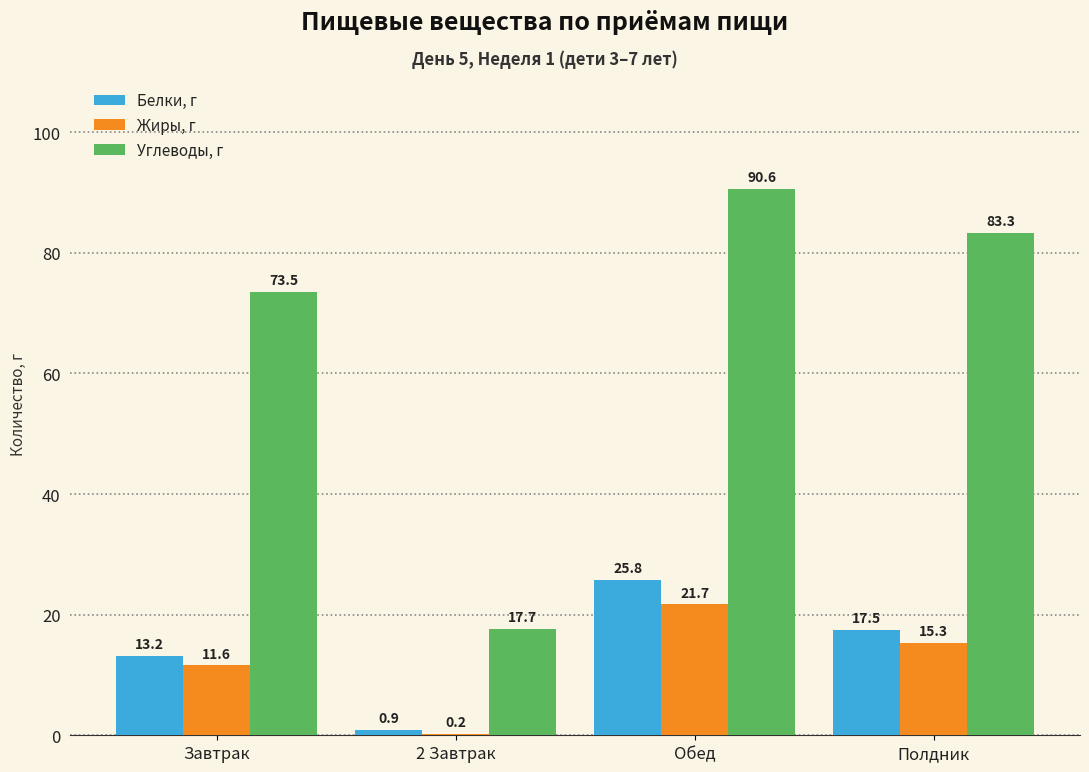

The Углеводы, г series shows 148.3 at Обед. True or false?

False